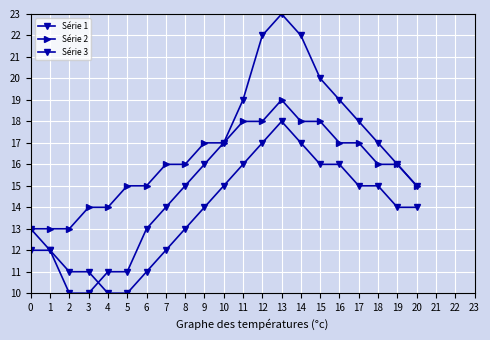

At which category does the chart reach its minimum across all series?

2